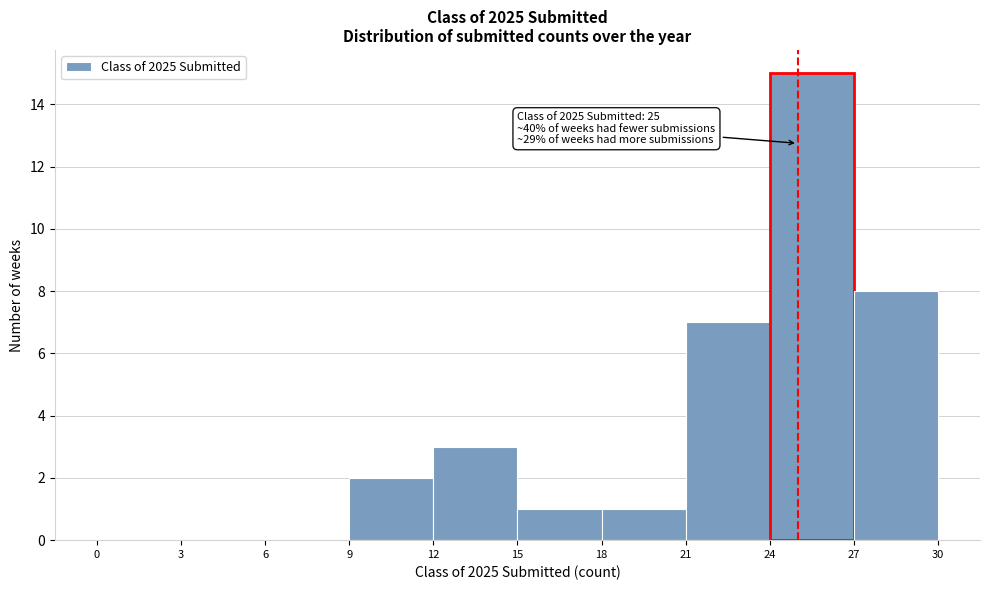

Over which range of the x-axis is the bar tallest?

24 to 27